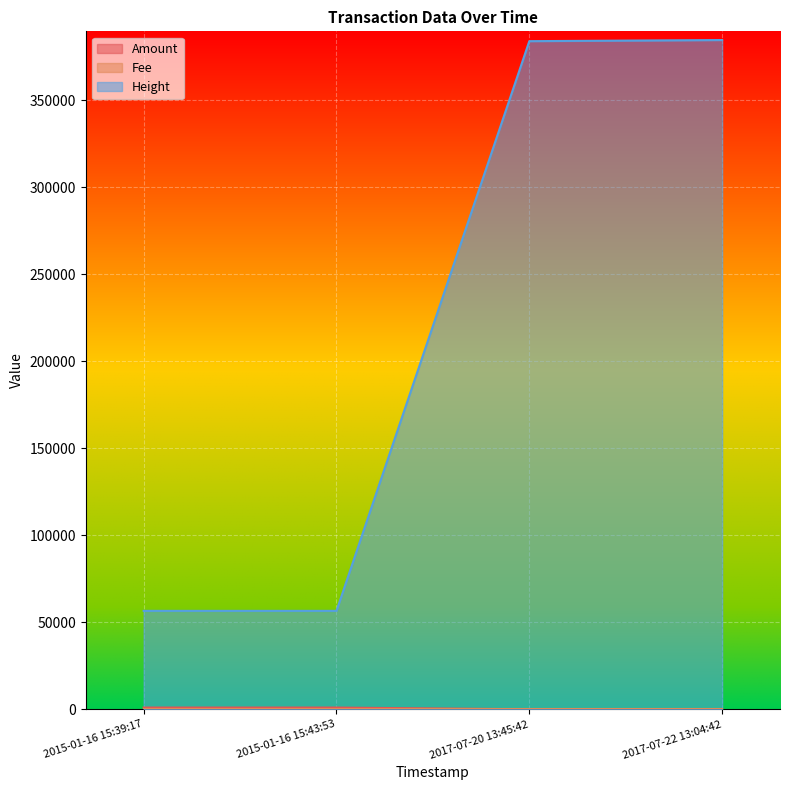

True or false: Amount and Height intersect in this chart.

False